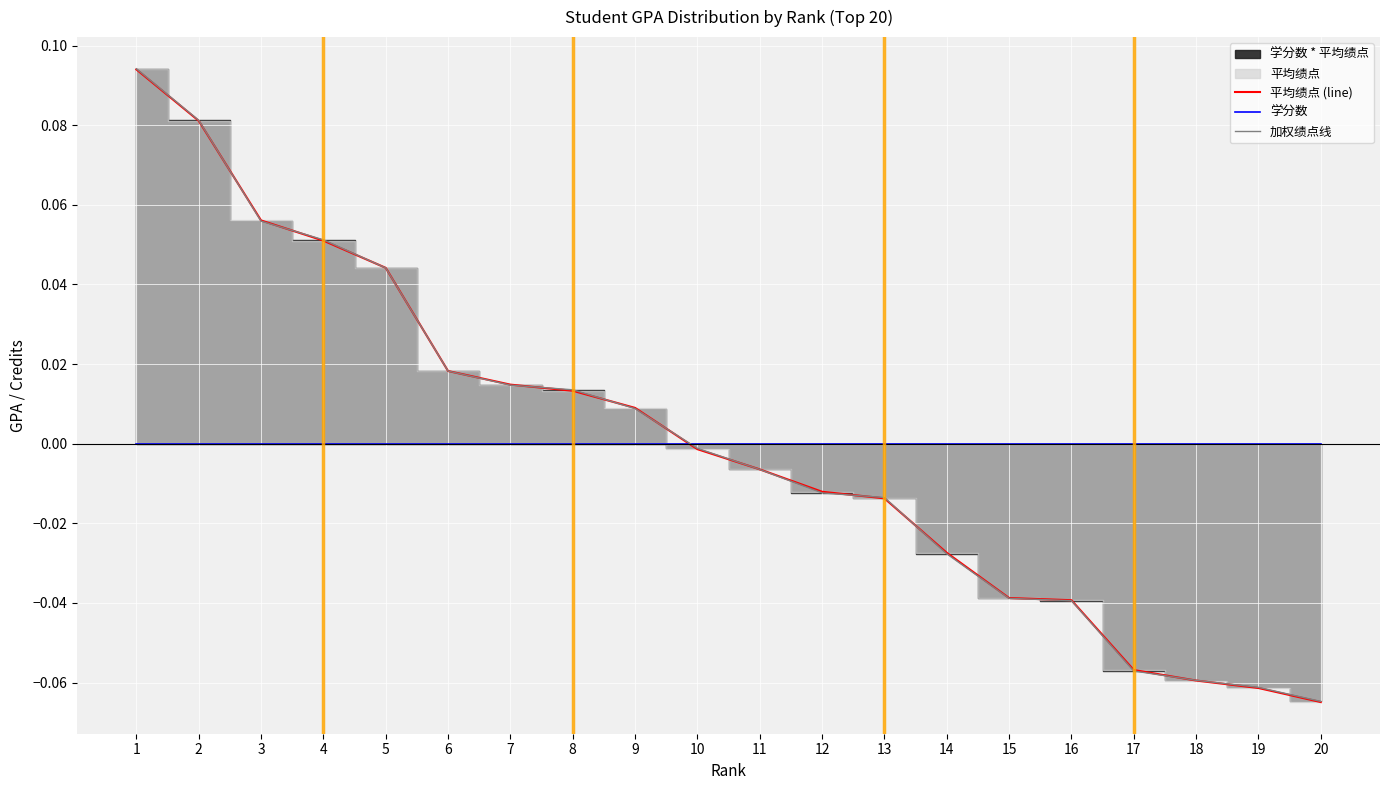

True or false: 学分数 and 平均绩点 (line) intersect in this chart.

True